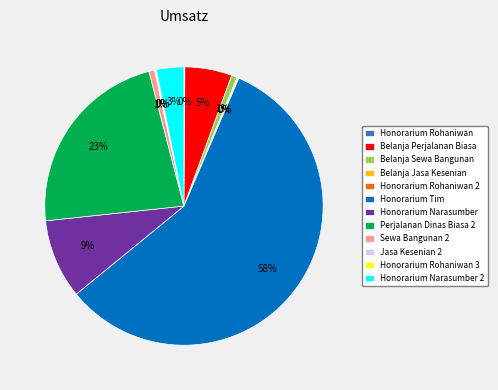

True or false: Honorarium Narasumber accounts for 23% of the total.

False